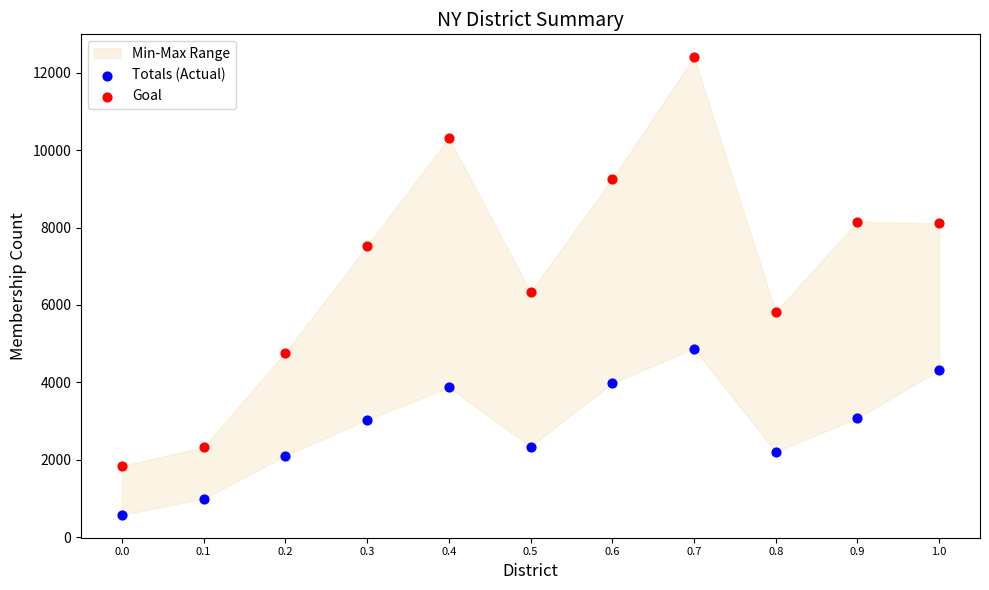

Which series reaches the maximum Y coordinate?

Goal